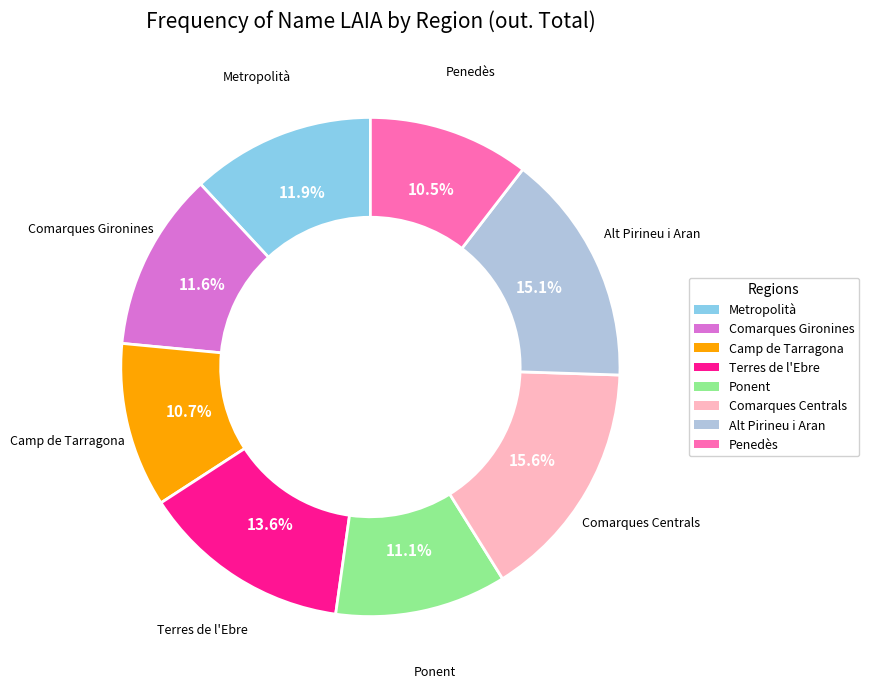

How many slices are in this pie chart?

8